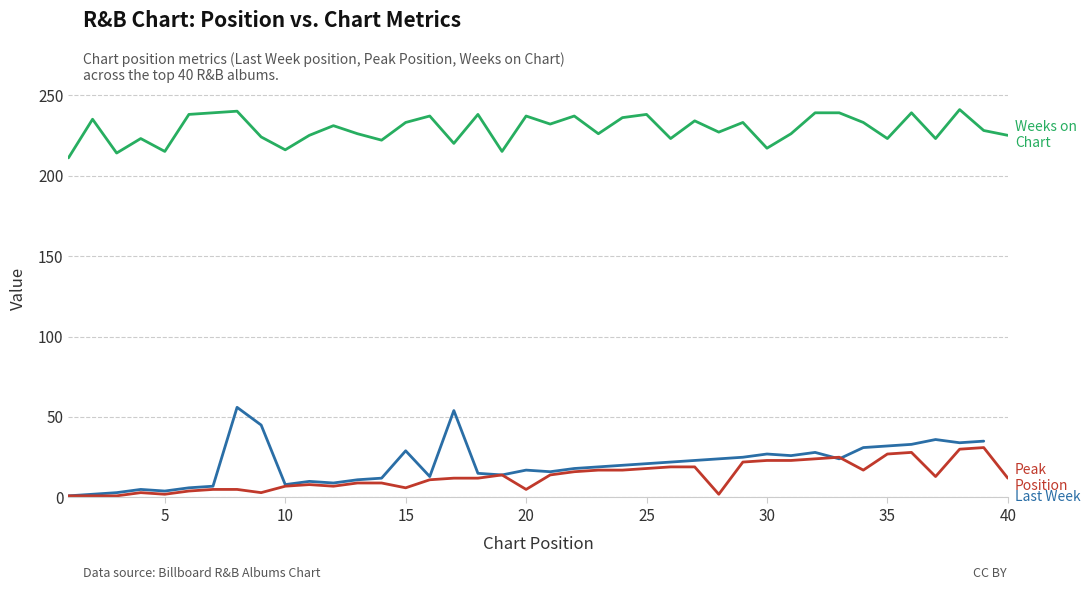

Is it true that Weeks on Chart equals 398.9 at 28?

False